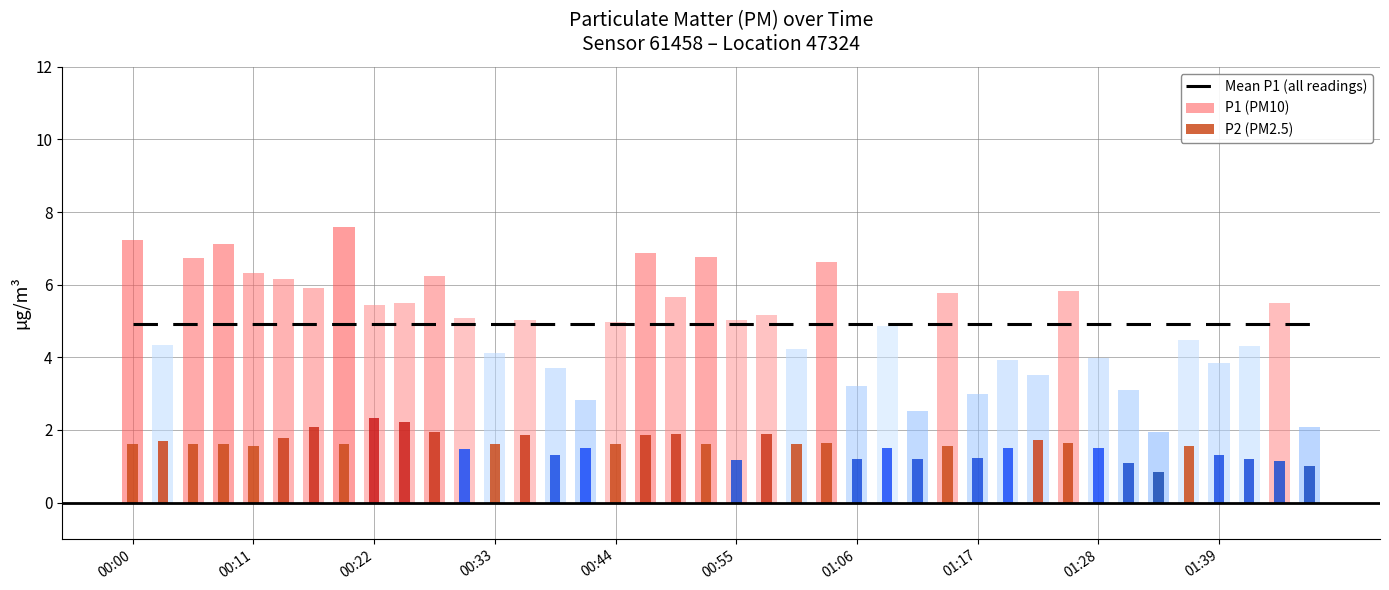

At 35, list the series in order from smallest to largest.

P2 (PM2.5), P1 (PM10), Mean P1 (all readings)